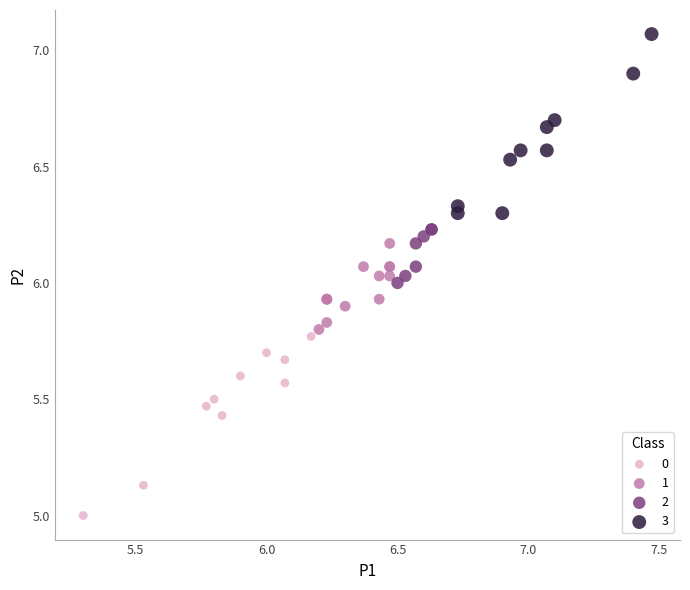

Which series reaches the maximum Y coordinate?

3